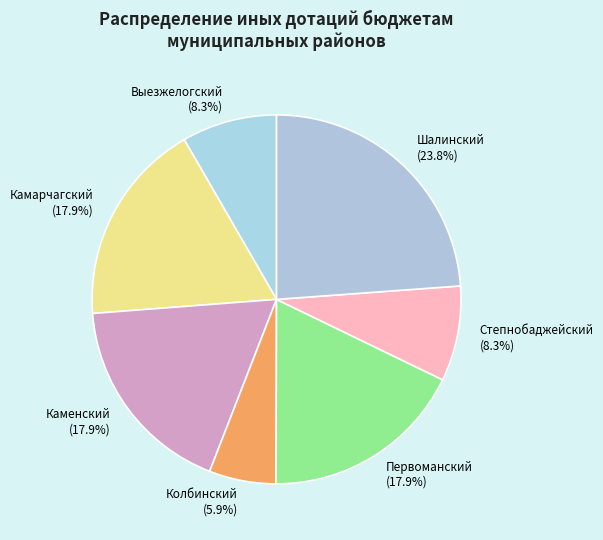

The Степнобаджейский slice represents 8% of the pie. True or false?

True